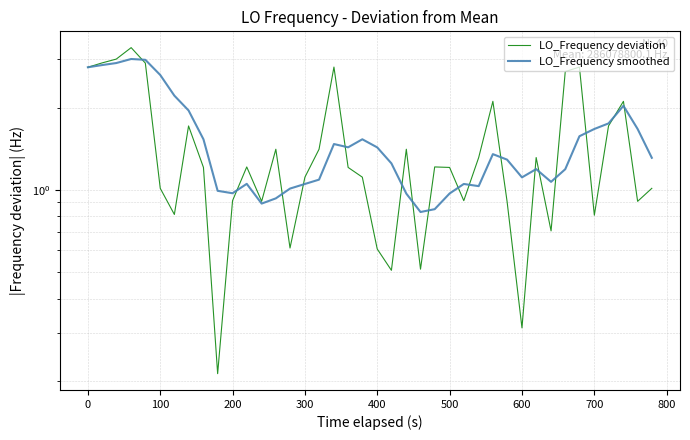

After their last crossing, which series has the higher values: LO_Frequency smoothed or LO_Frequency deviation?

LO_Frequency smoothed